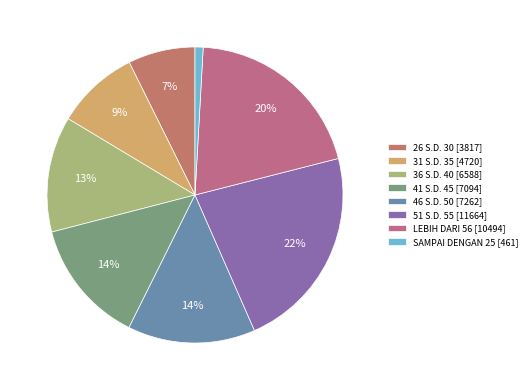

Between 41 S.D. 45 and LEBIH DARI 56, which is larger?

LEBIH DARI 56